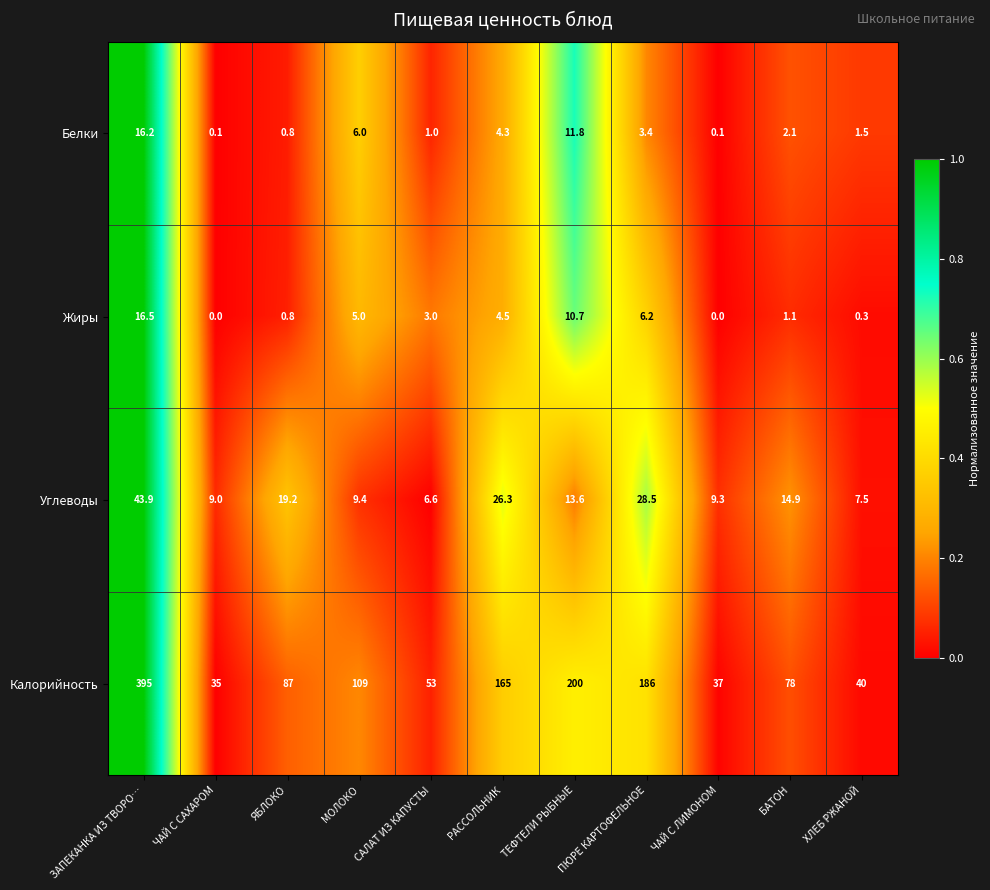

What is the maximum value for Жиры?

16.5